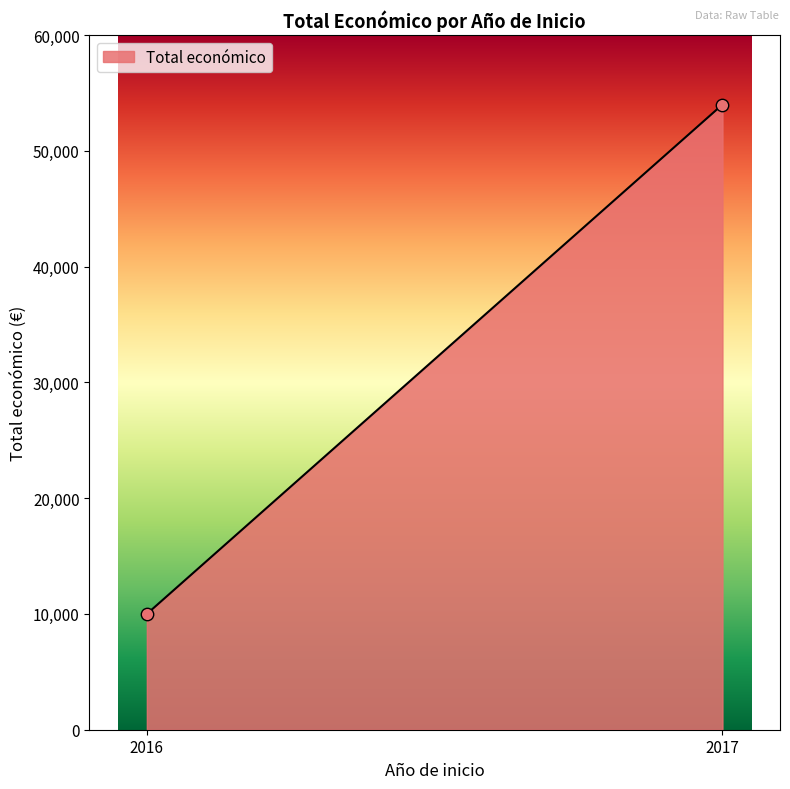

What is the greatest value displayed?

53995.0